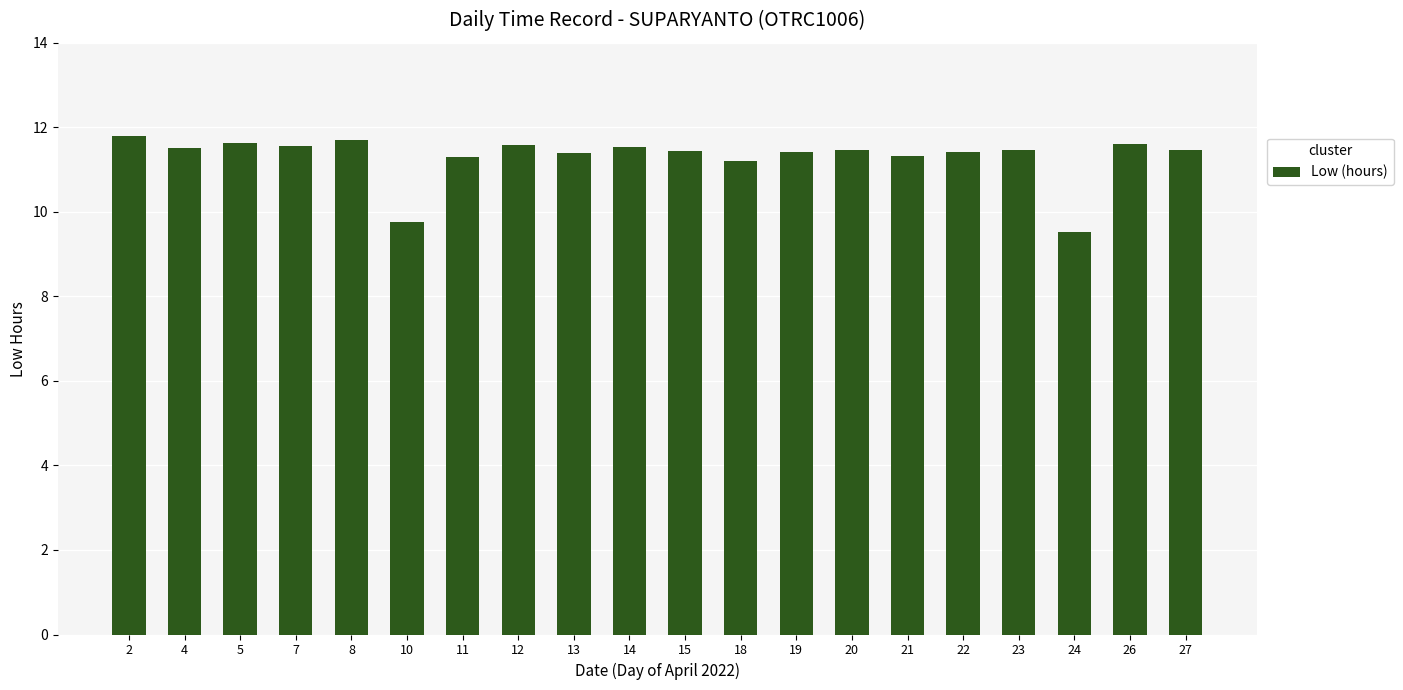

What is the sum of all values?

226.1